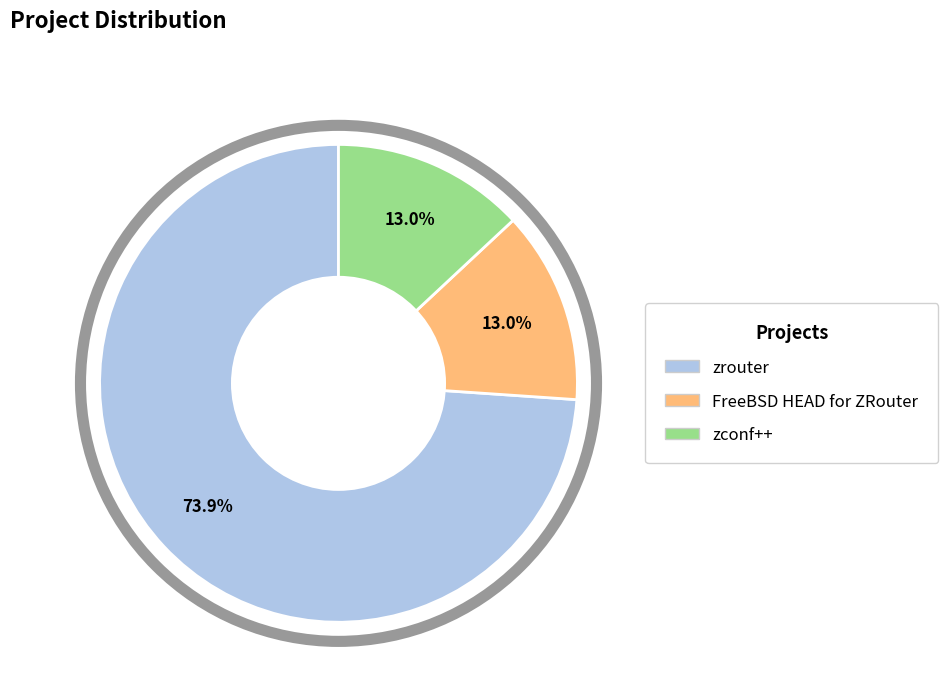

To the nearest percent, what is the difference between the zconf++ and zrouter slice percentages?

61%